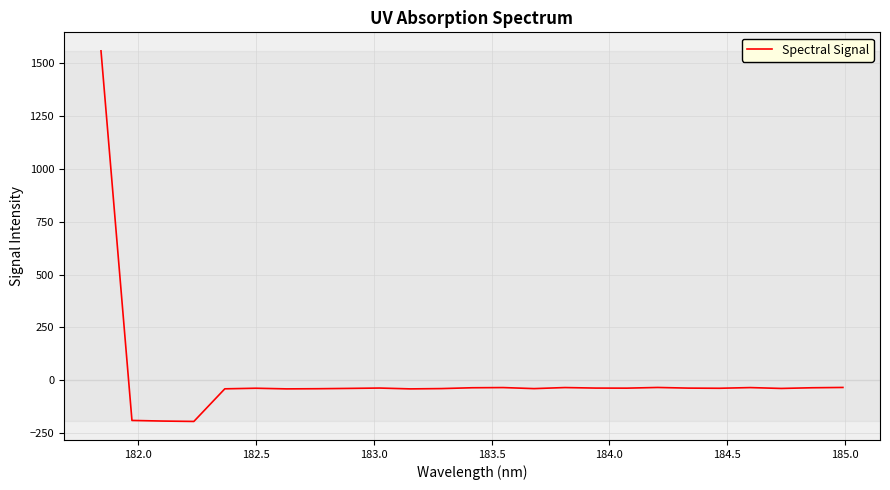

What is the difference between the maximum and minimum values?

1752.9